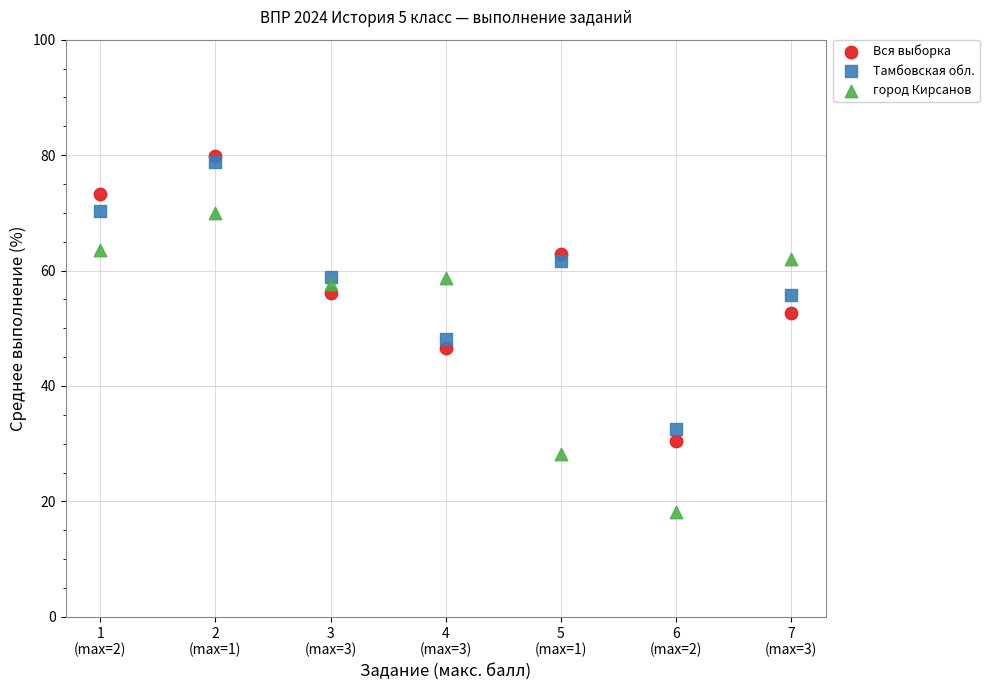

Which series contains the lowest Y value?

город Кирсанов